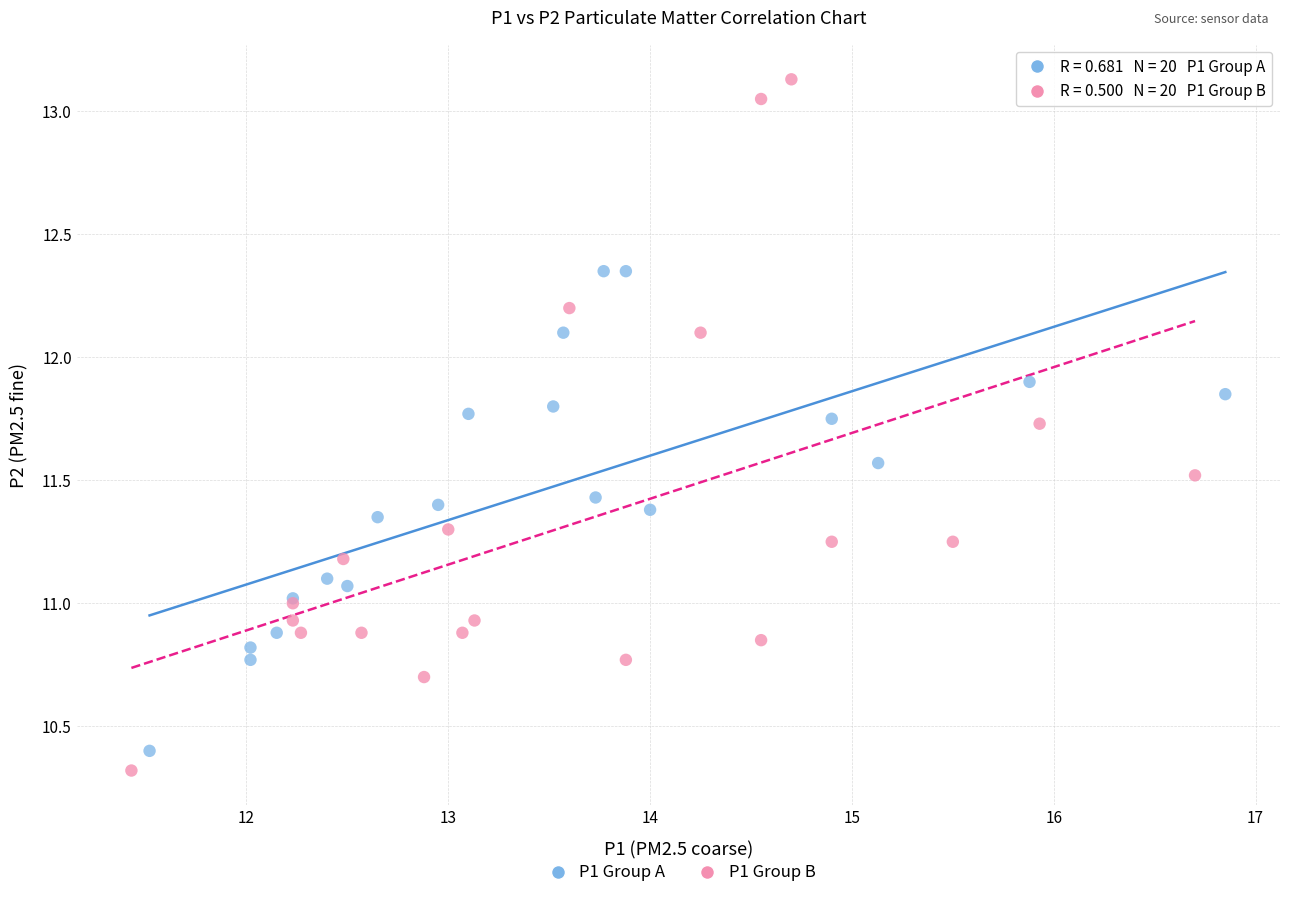

Which series has the largest Y range (max minus min)?

P1 Group B